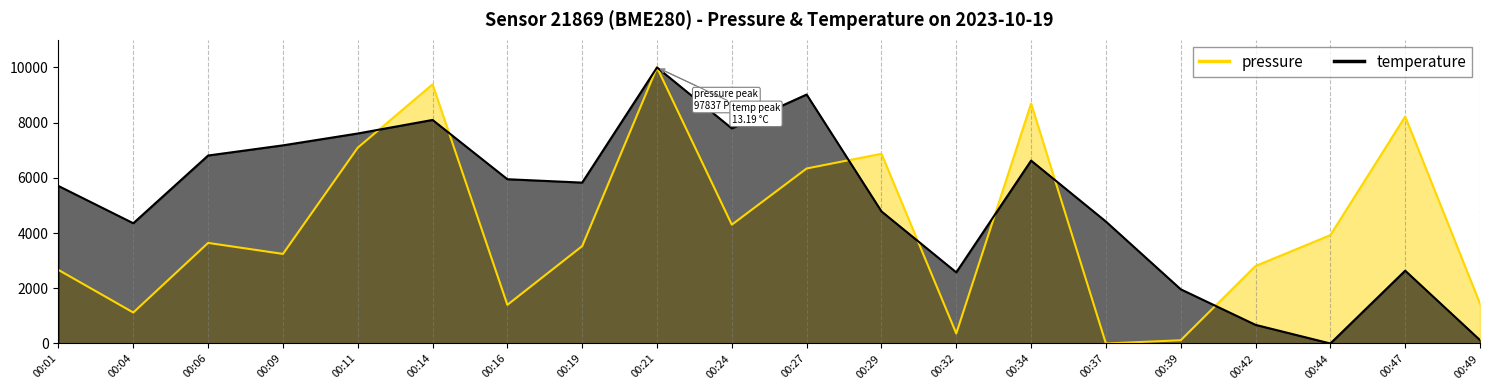

How many lines are shown in the chart?

2